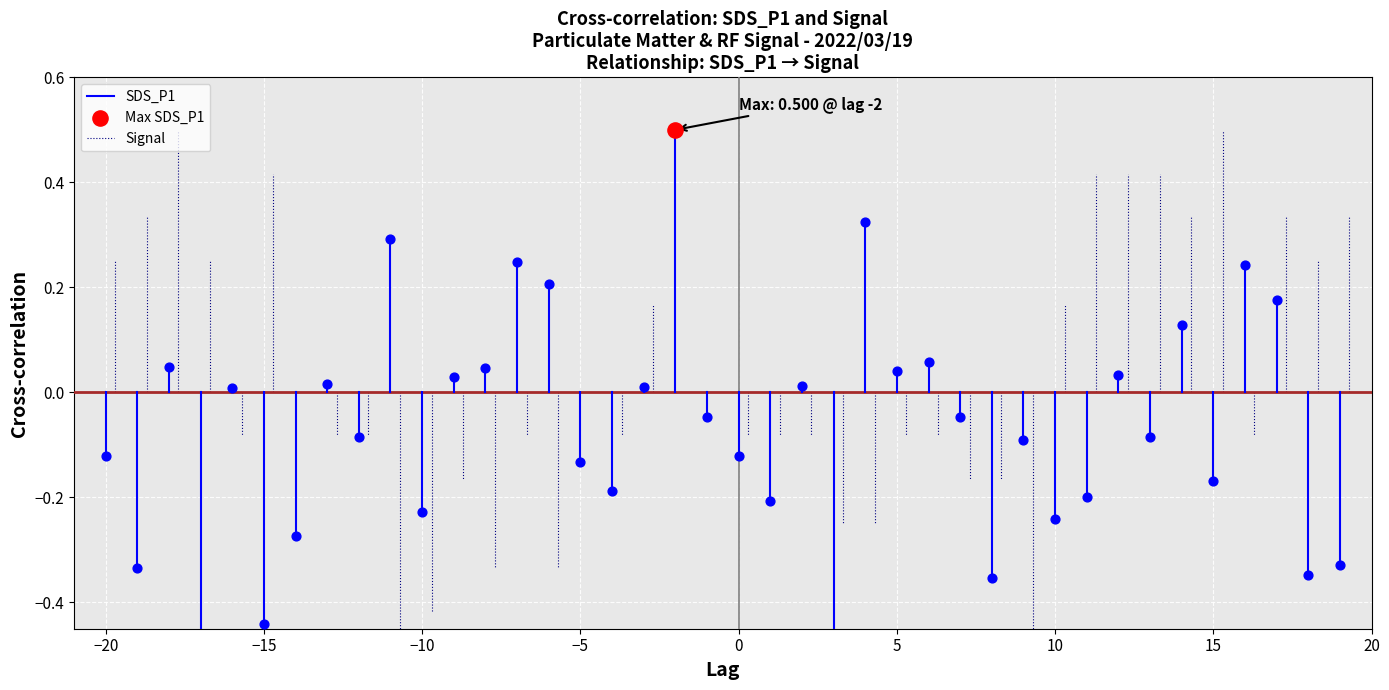

Which series has the largest total across all categories?

Signal